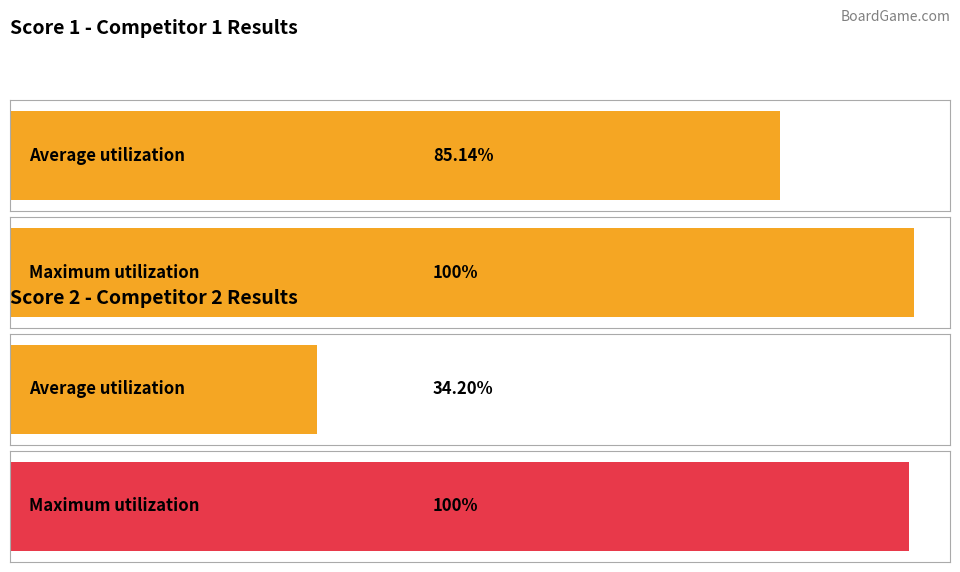

The value of Score 1 at 3 is 27. True or false?

False